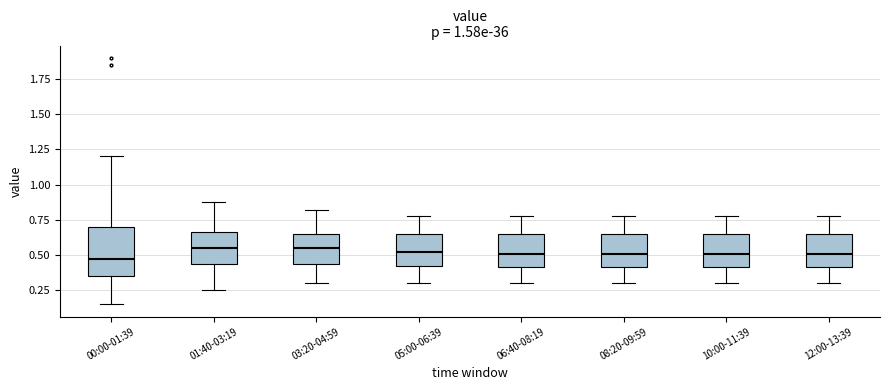

Reading left to right, transcribe this box plot: for each box, give where its median line is, the range the box spans, and where its two whiskers end, as read against the y-axis. The values are not printed on the chart, so give them approximately, as read against the axis.

00:00-01:39: median 0.45, box 0.35 to 0.70, whiskers 0.15 to 1.20
01:40-03:19: median 0.55, box 0.45 to 0.65, whiskers 0.25 to 0.90
03:20-04:59: median 0.55, box 0.45 to 0.65, whiskers 0.30 to 0.80
05:00-06:39: median 0.50, box 0.40 to 0.65, whiskers 0.30 to 0.80
06:40-08:19: median 0.50, box 0.40 to 0.65, whiskers 0.30 to 0.80
08:20-09:59: median 0.50, box 0.40 to 0.65, whiskers 0.30 to 0.80
10:00-11:39: median 0.50, box 0.40 to 0.65, whiskers 0.30 to 0.80
12:00-13:39: median 0.50, box 0.40 to 0.65, whiskers 0.30 to 0.80